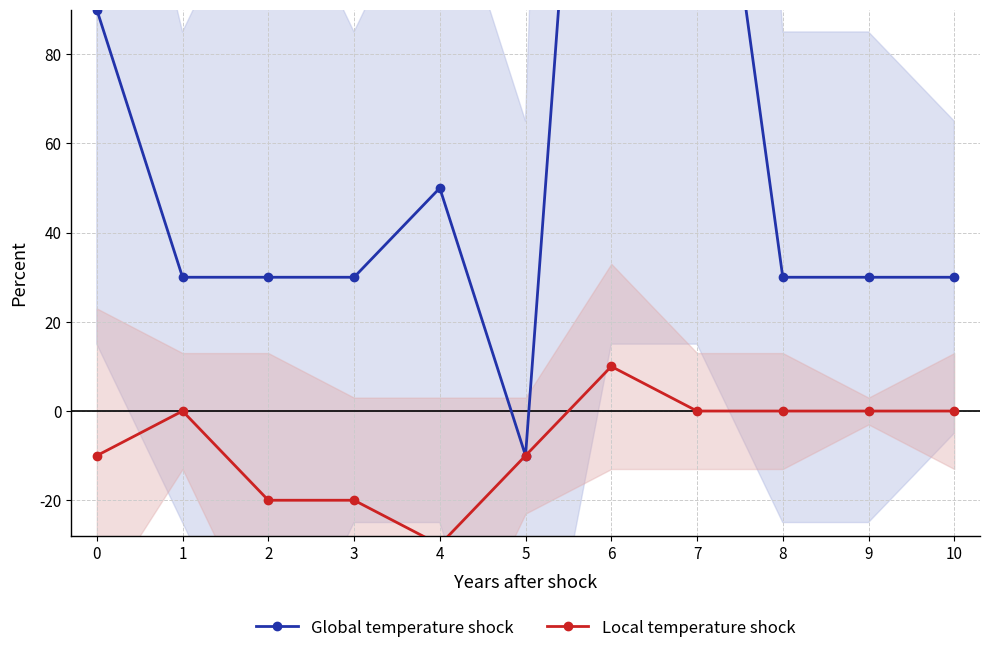

How many negative values does the Global temperature shock series have?

1